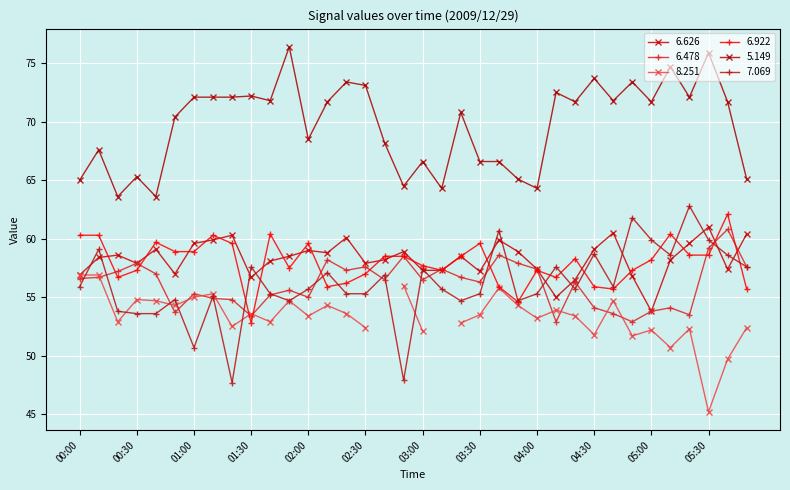

What is the label of the 10th point from the left?

01:30